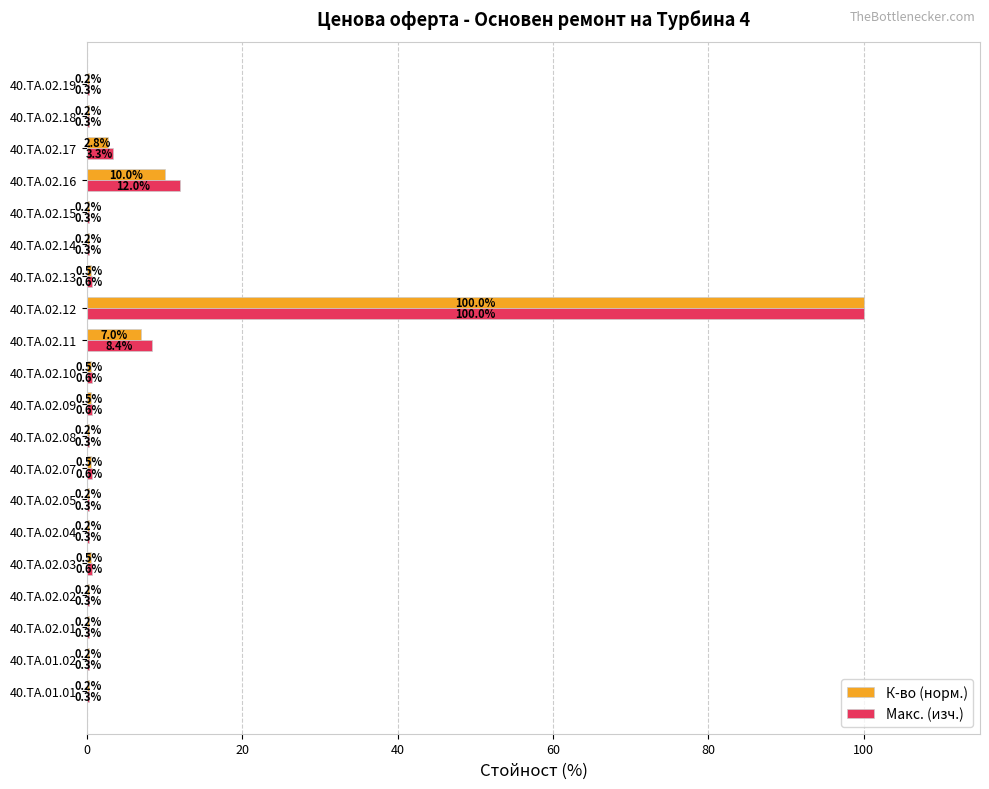

What are all the series names shown in the legend?

К-во (норм.), Макс. (изч.)